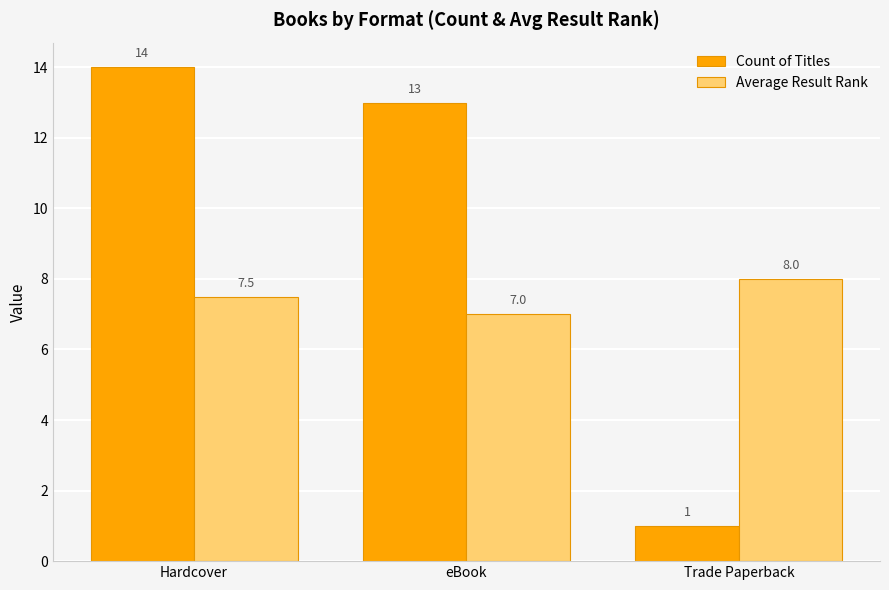

Rank the categories by Count of Titles value from lowest to highest.

Trade Paperback, eBook, Hardcover